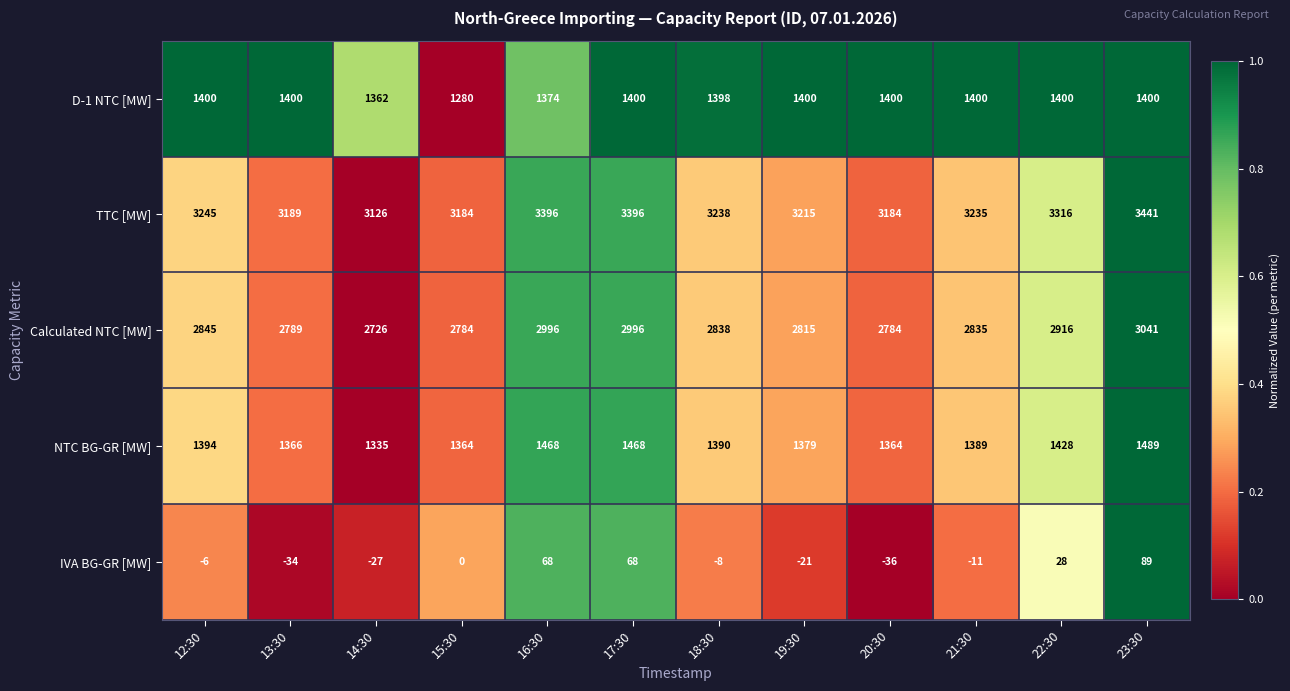

What is the spread (max minus min) of values at 12:30?

3251